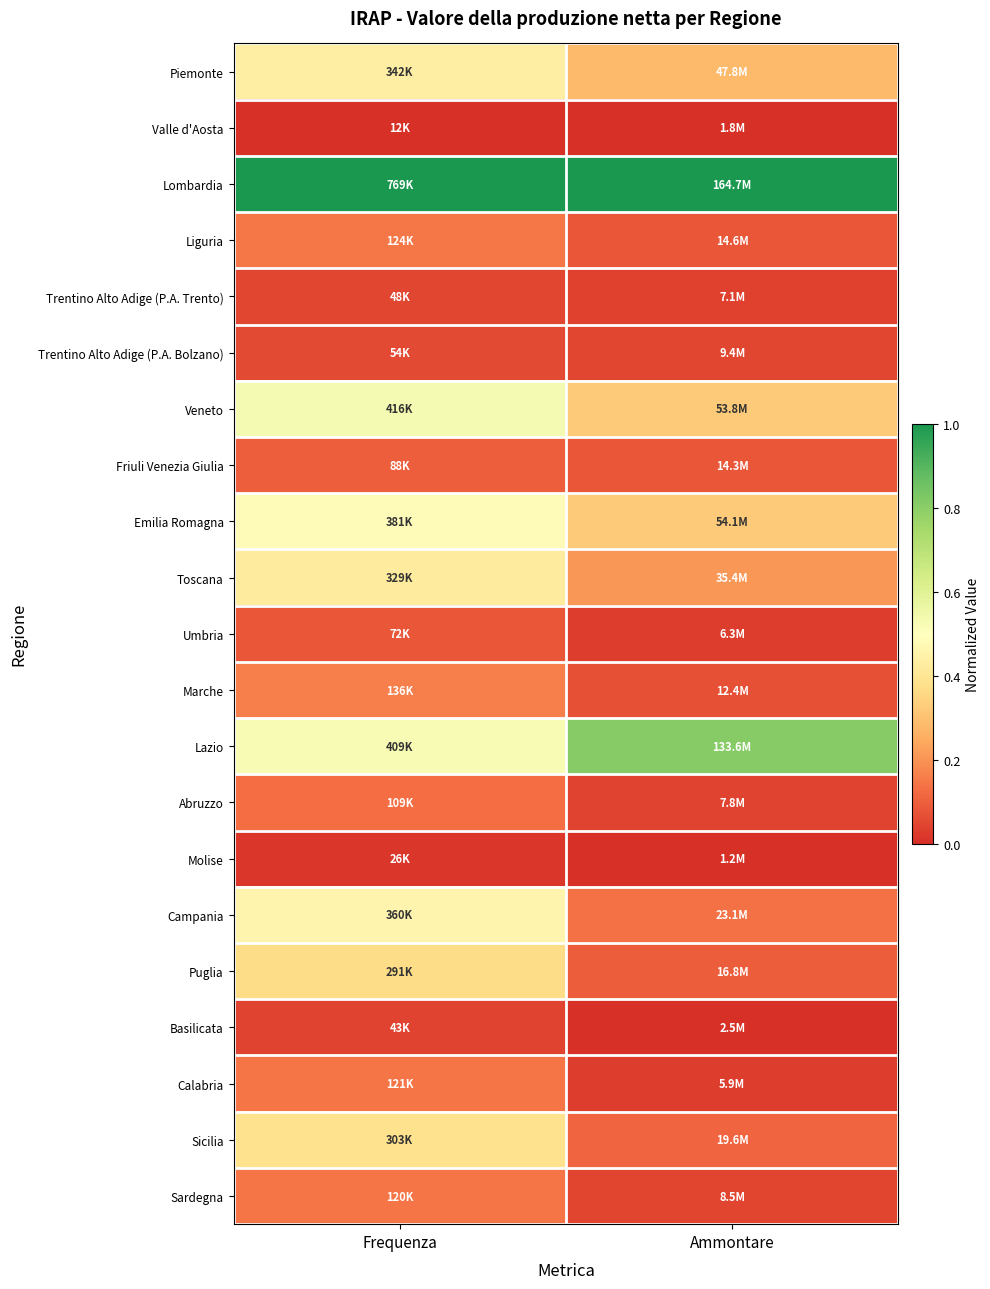

What is the total value across all series at Frequenza?

5.7